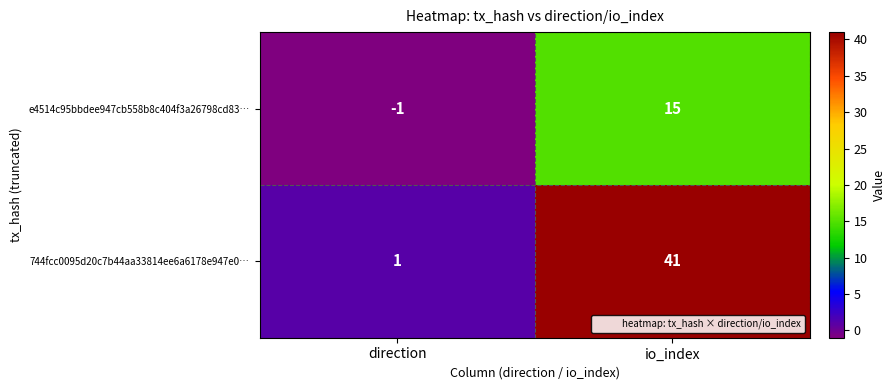

What is the difference between the highest and lowest values at io_index?

26